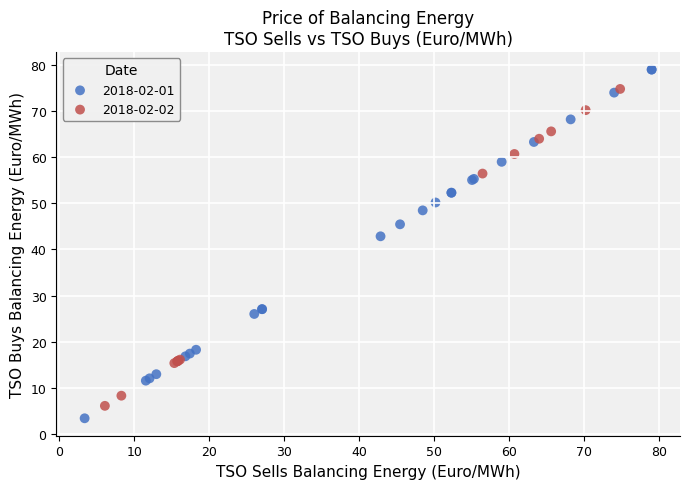

Which series reaches the minimum Y coordinate?

2018-02-01